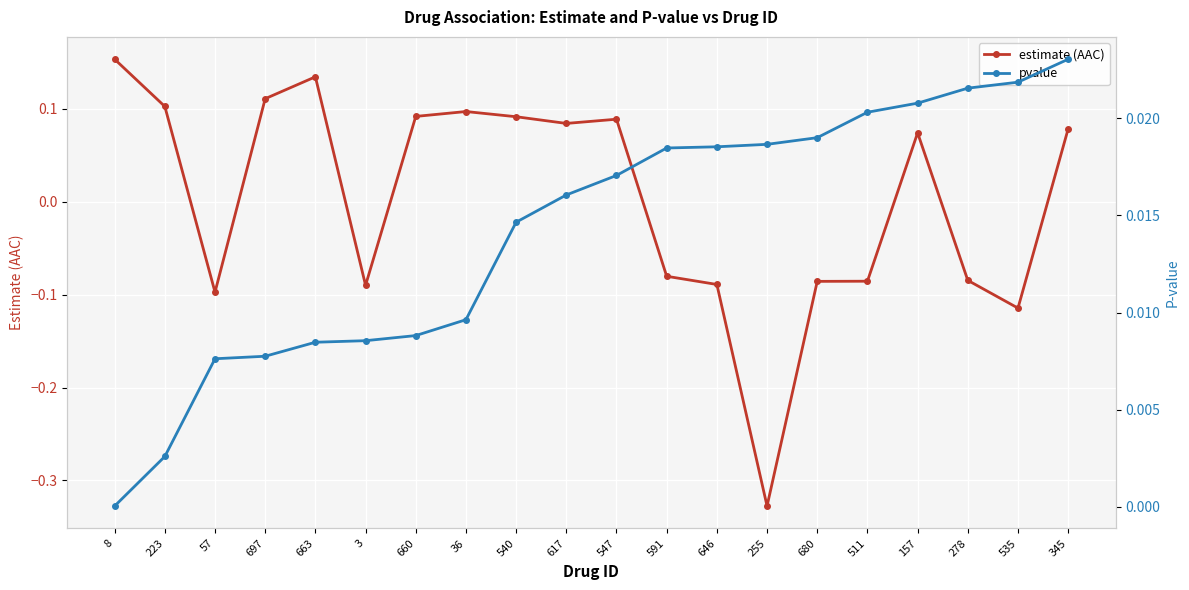

Is this an area chart (filled region under the line)?

No